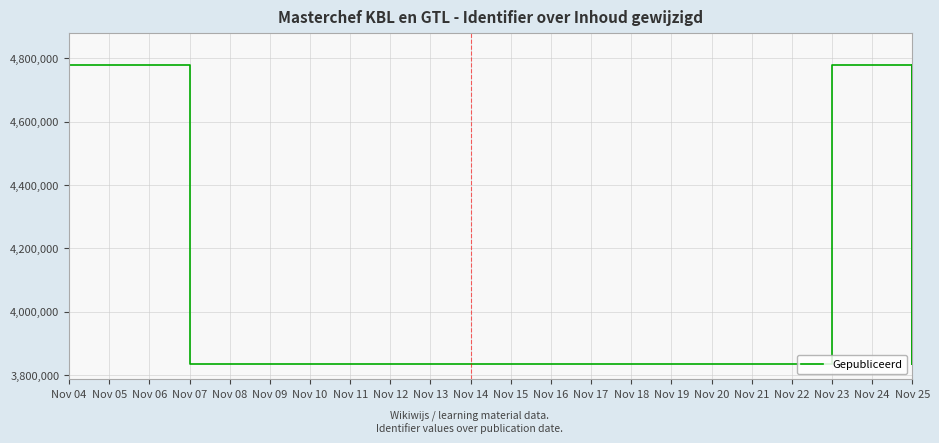

Reading left to right, what are all the values shown in this chart?

4778649	4778651	4778653	4778656	4778658	4778660	3835572	3835575	3835577	3835583	3835585	3835598	3835603	3835606	3835589	3835595	3835605	4778661	4778663	4778664	4778671	4778669	3835601	4778672	4778674	4778675	3835608	3835610